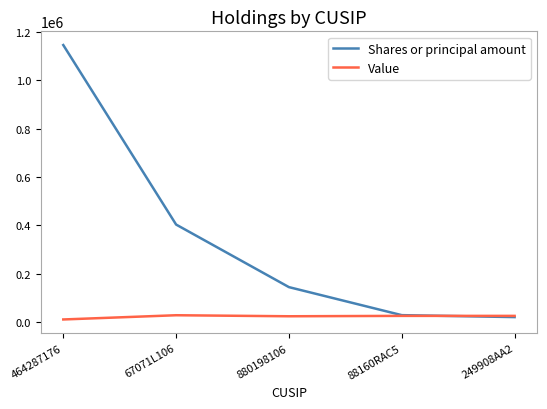

What is the highest value of the Shares or principal amount series?

1146000